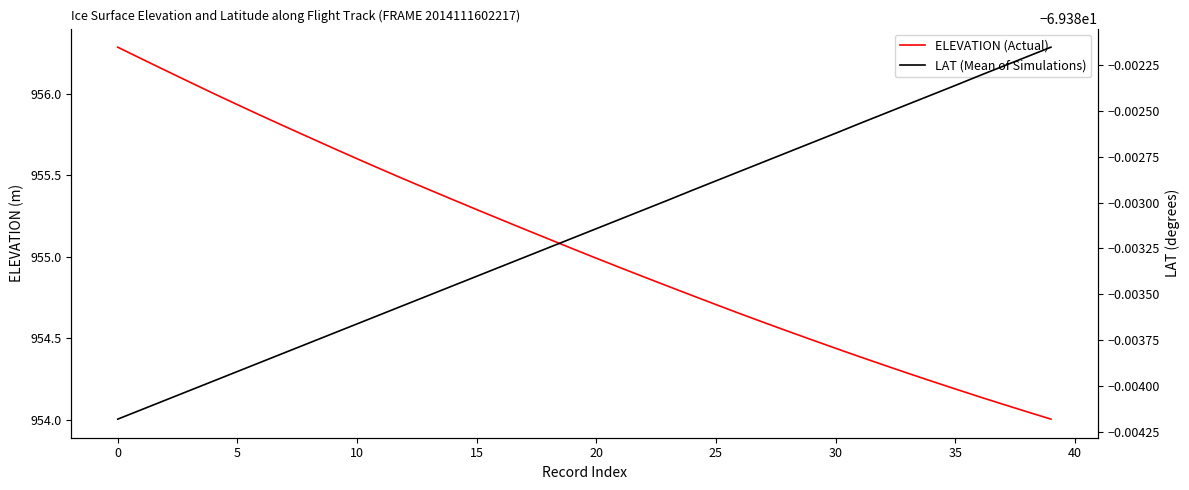

Reading left to right, transcribe all the data shown in this chart.

ELEVATION (Actual): 956.3	956.2	956.1	956.1	956.0	955.9	955.9	955.8	955.7	955.7	955.6	955.5	955.5	955.4	955.4	955.3	955.2	955.2	955.1	955.1	955.0	954.9	954.9	954.8	954.8	954.7	954.7	954.6	954.5	954.5	954.4	954.4	954.3	954.3	954.2	954.2	954.1	954.1	954.0	954.0
LAT (Mean of Simulations): -69.4	-69.4	-69.4	-69.4	-69.4	-69.4	-69.4	-69.4	-69.4	-69.4	-69.4	-69.4	-69.4	-69.4	-69.4	-69.4	-69.4	-69.4	-69.4	-69.4	-69.4	-69.4	-69.4	-69.4	-69.4	-69.4	-69.4	-69.4	-69.4	-69.4	-69.4	-69.4	-69.4	-69.4	-69.4	-69.4	-69.4	-69.4	-69.4	-69.4